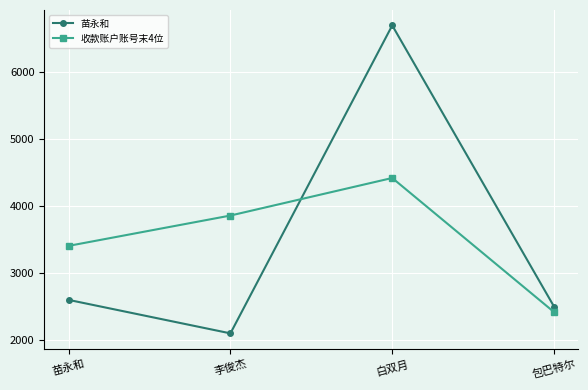

What is the label of the 3rd point from the right?

李俊杰